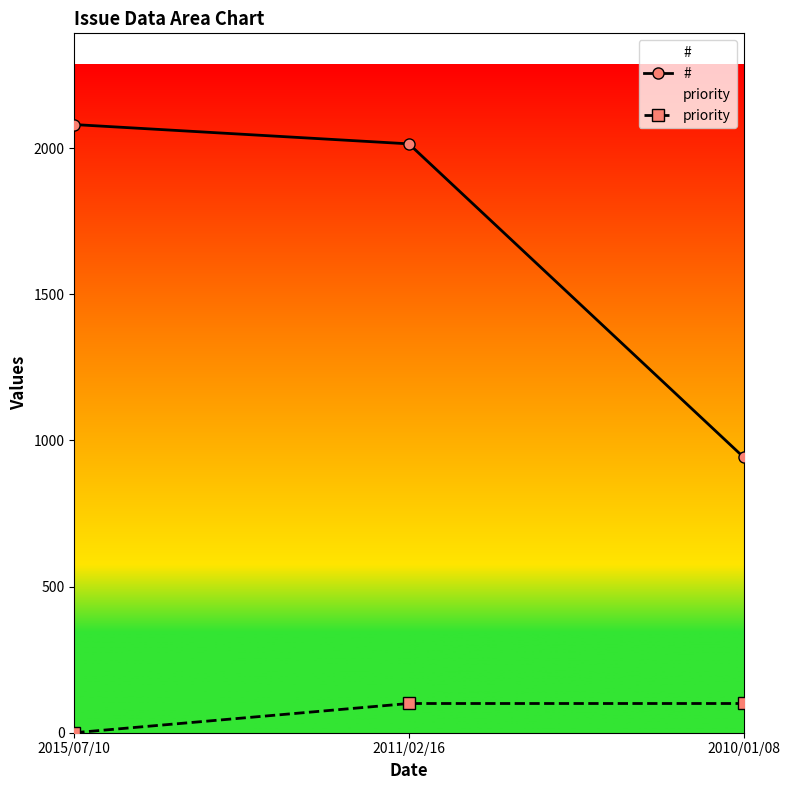

Reading left to right, list all the values displayed in this chart.

#: 2081	2015	943
priority: 0	100	100